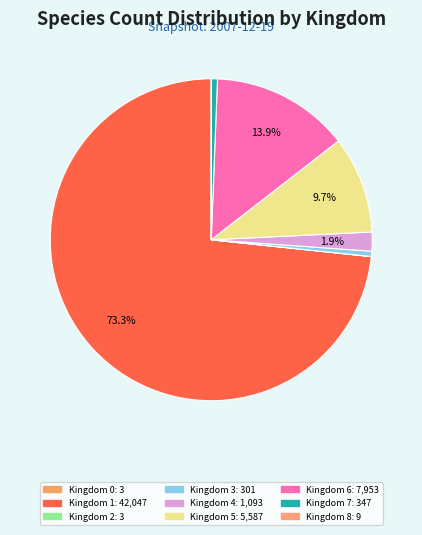

How many segments does this pie chart have?

9